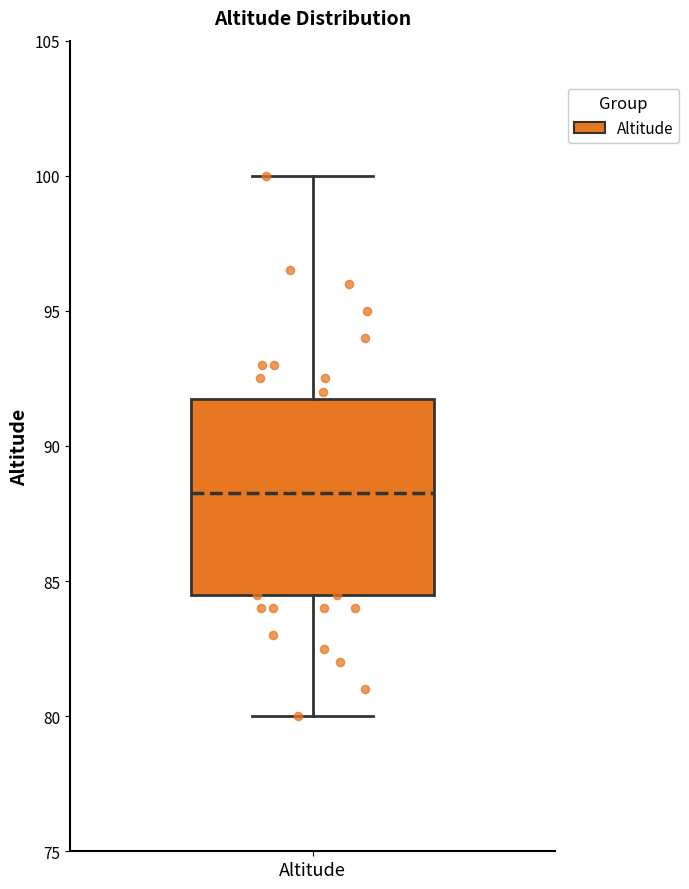

Transcribe this box plot: give where the median line is, the range the box spans, and where the two whiskers end, as read against the y-axis. The values are not printed on the chart, so give them approximately, as read against the axis.

median 88.5, box 84.5 to 92.0, whiskers 80.0 to 100.0